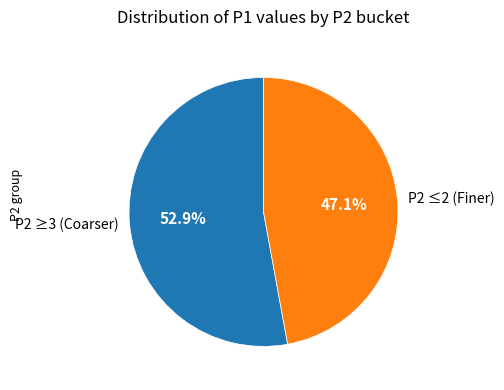

Which category has the smallest portion of the pie?

P2 ≤2 (Finer)